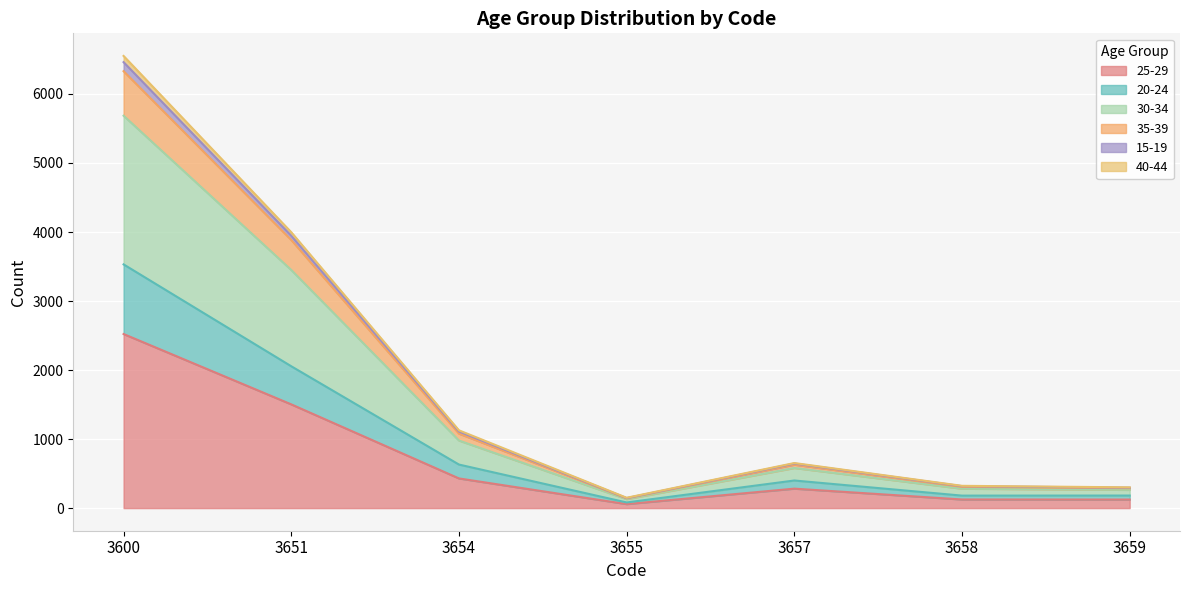

True or false: 25-29 has a value of 1503 at 3651.

True